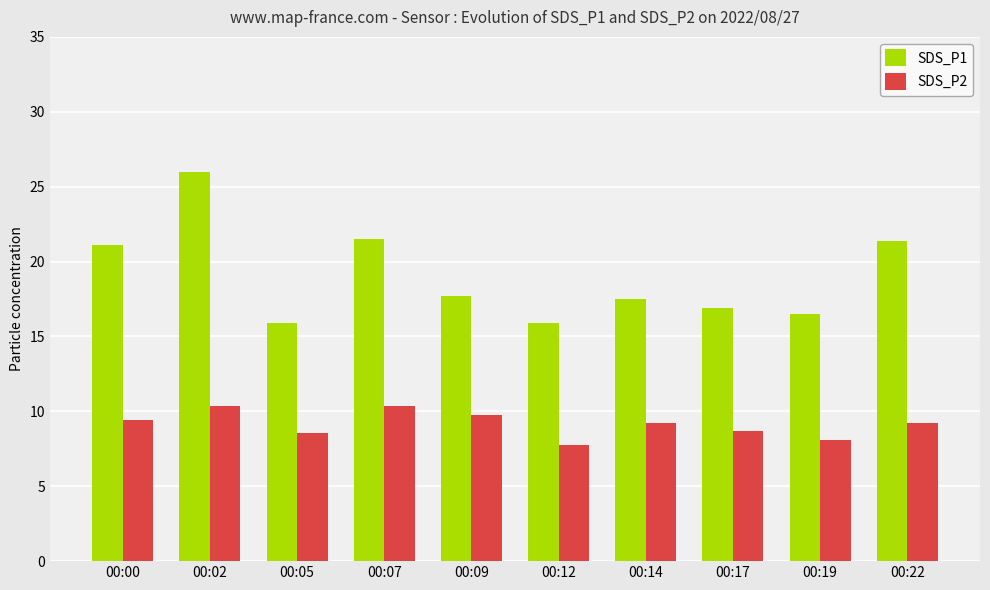

The value of SDS_P2 at 00:07 is 10.3. True or false?

True